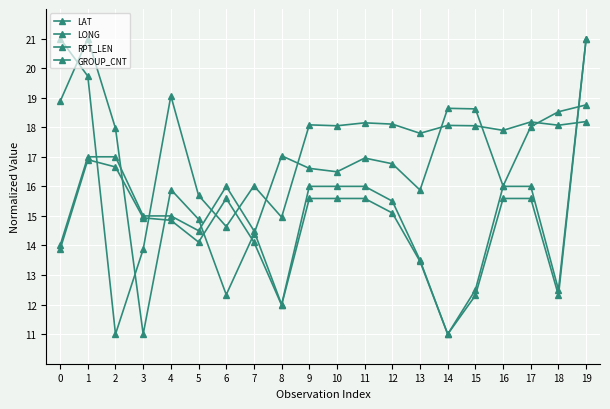

Between 6 and 17, which is larger?

17